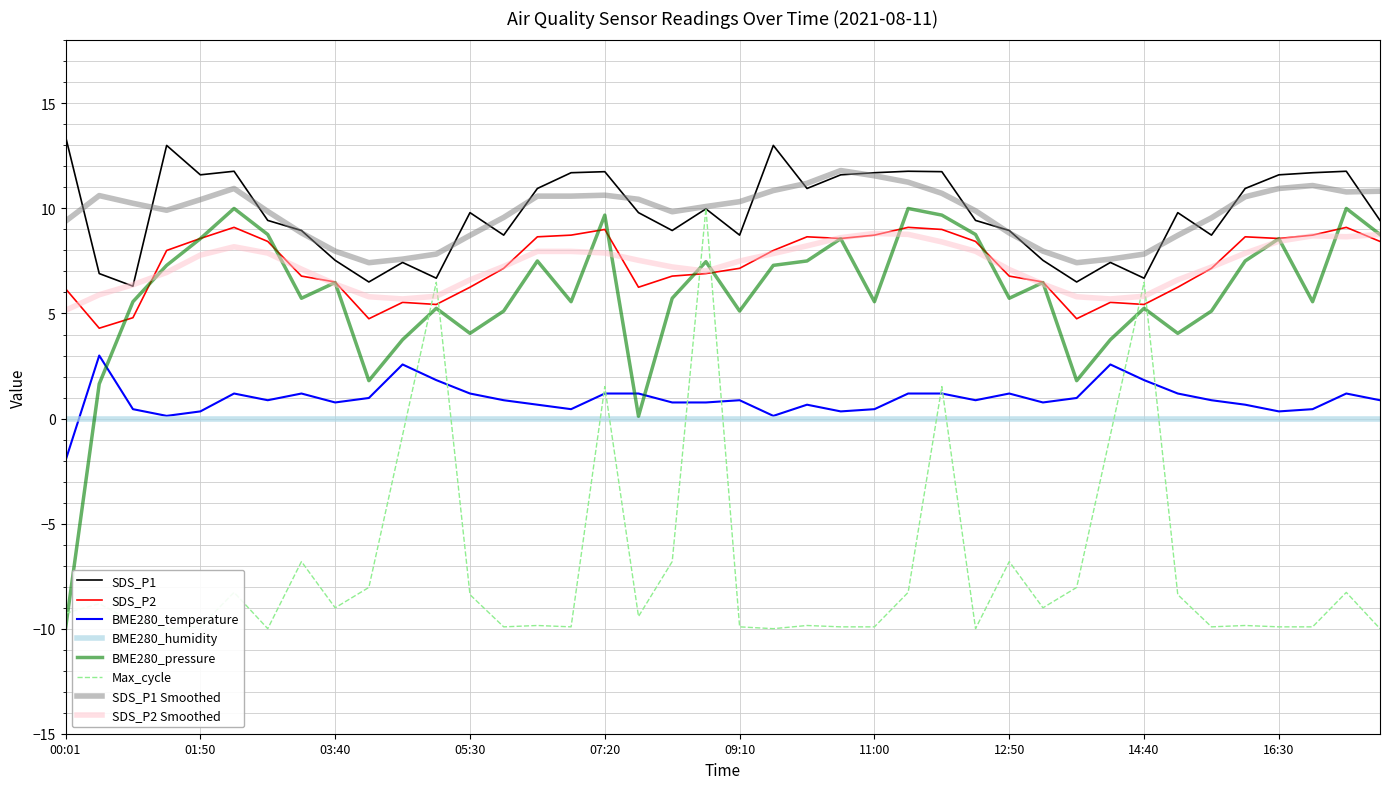

What is the average value of the BME280_temperature series?

0.9